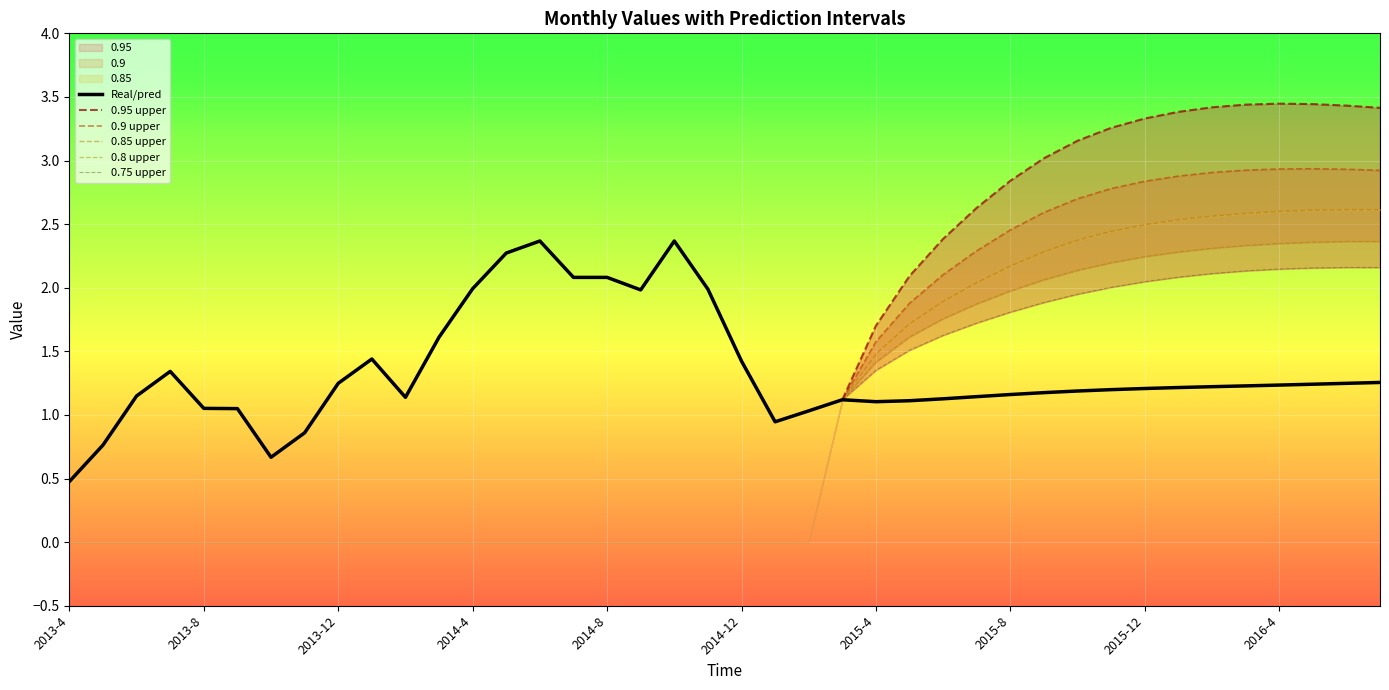

What is the total value across all series at 2014-11?

2.0